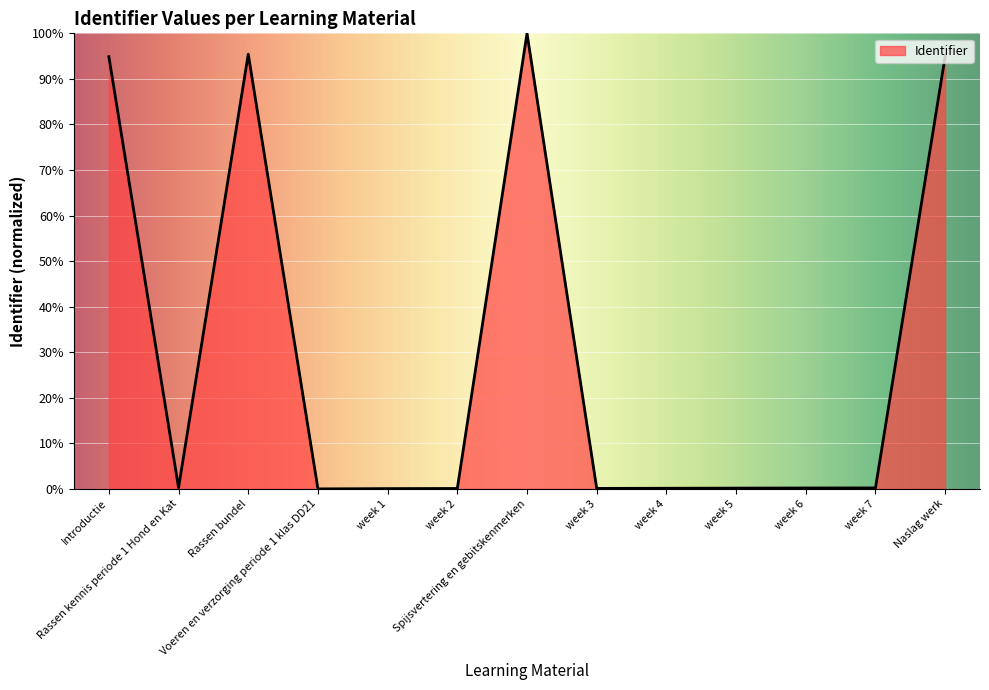

What is the maximum value shown in the chart?

100.0